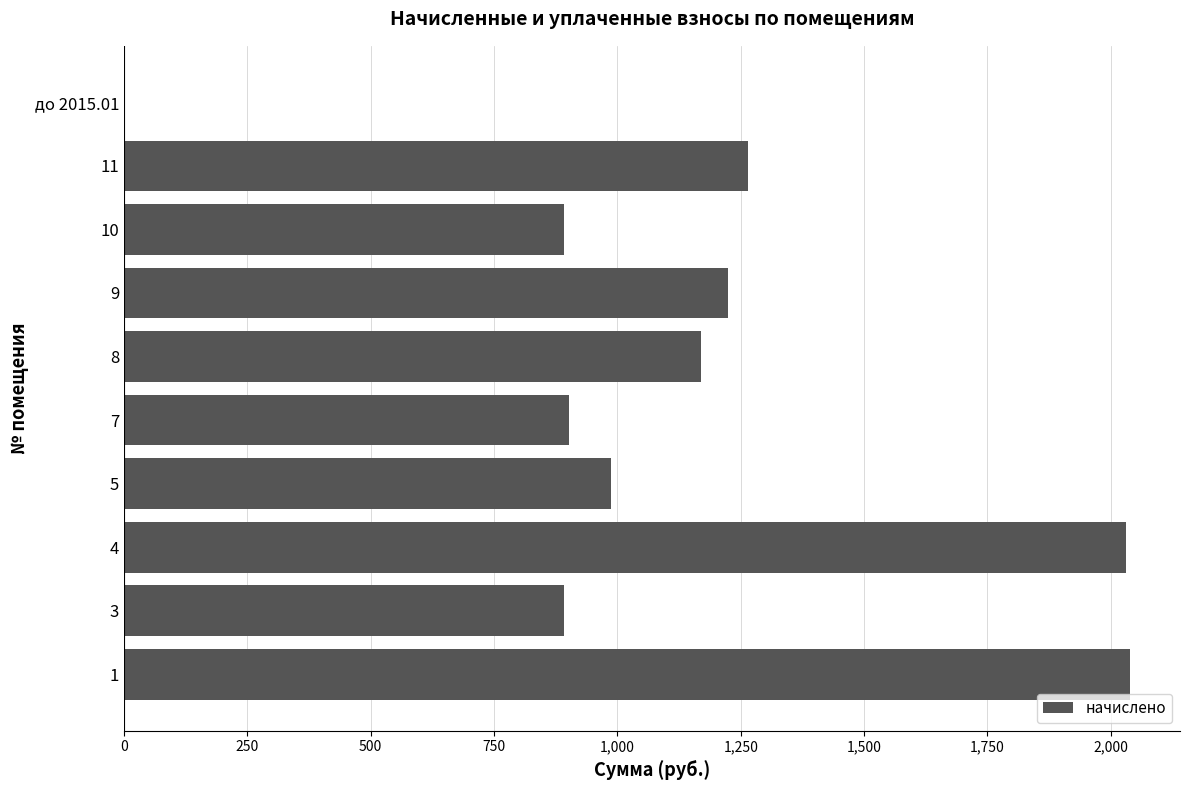

The value at до 2015.01 is -757.8. True or false?

False